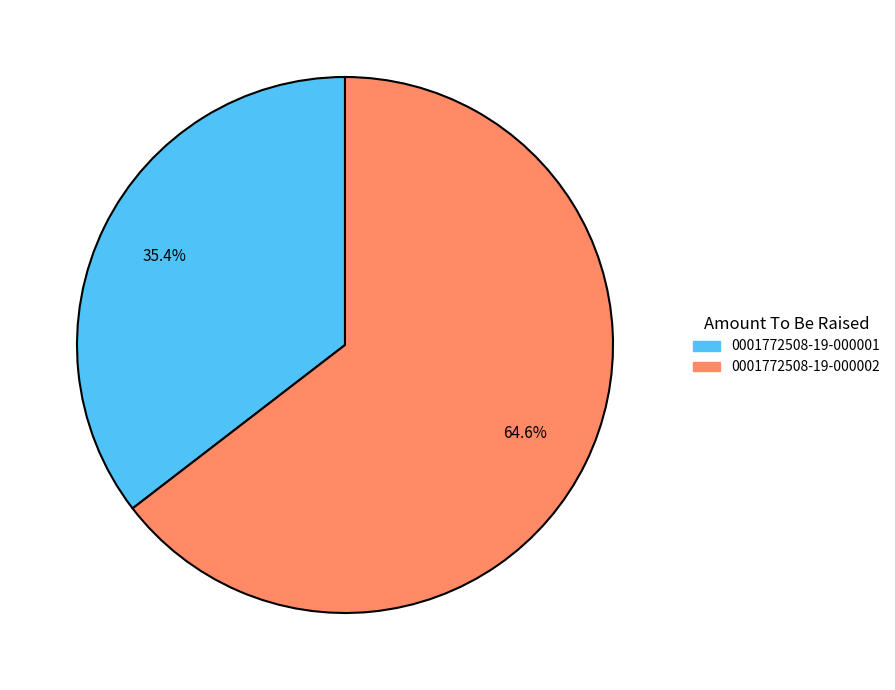

Which slice is the smallest?

0001772508-19-000001